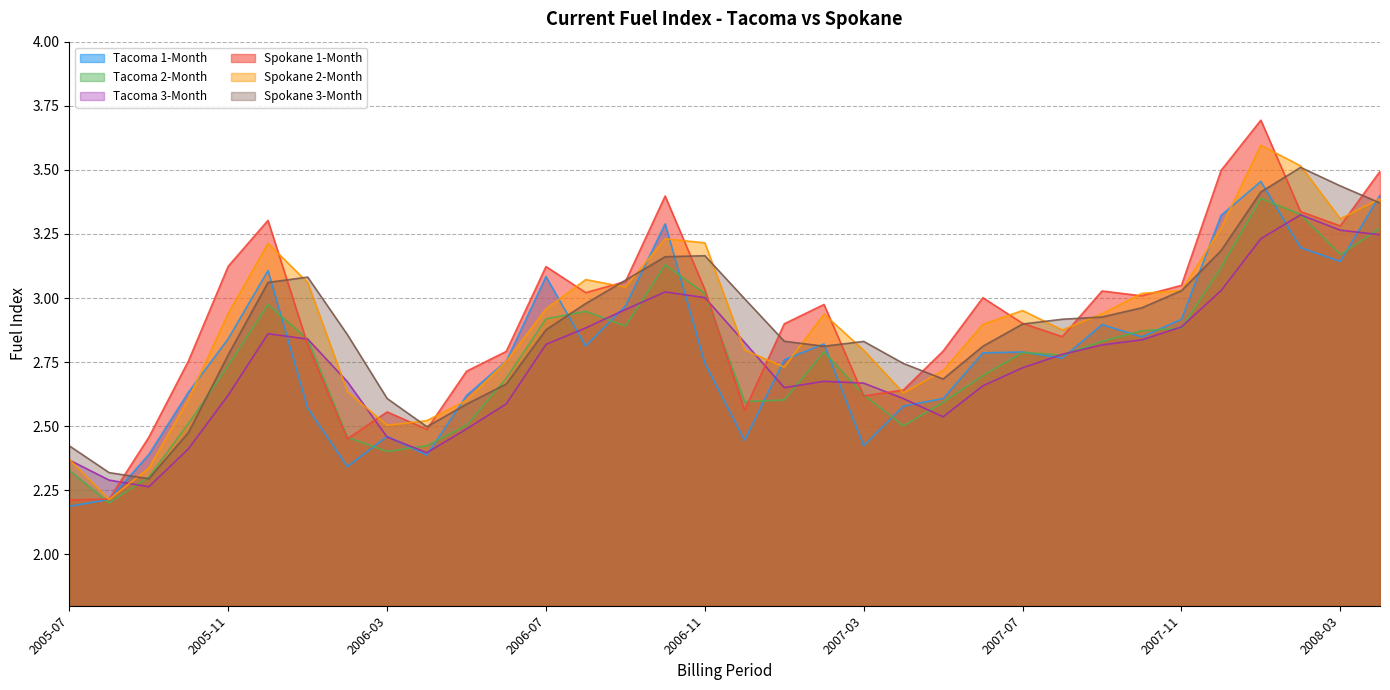

Between 2008-04 and 2007-11, which is larger?

2008-04